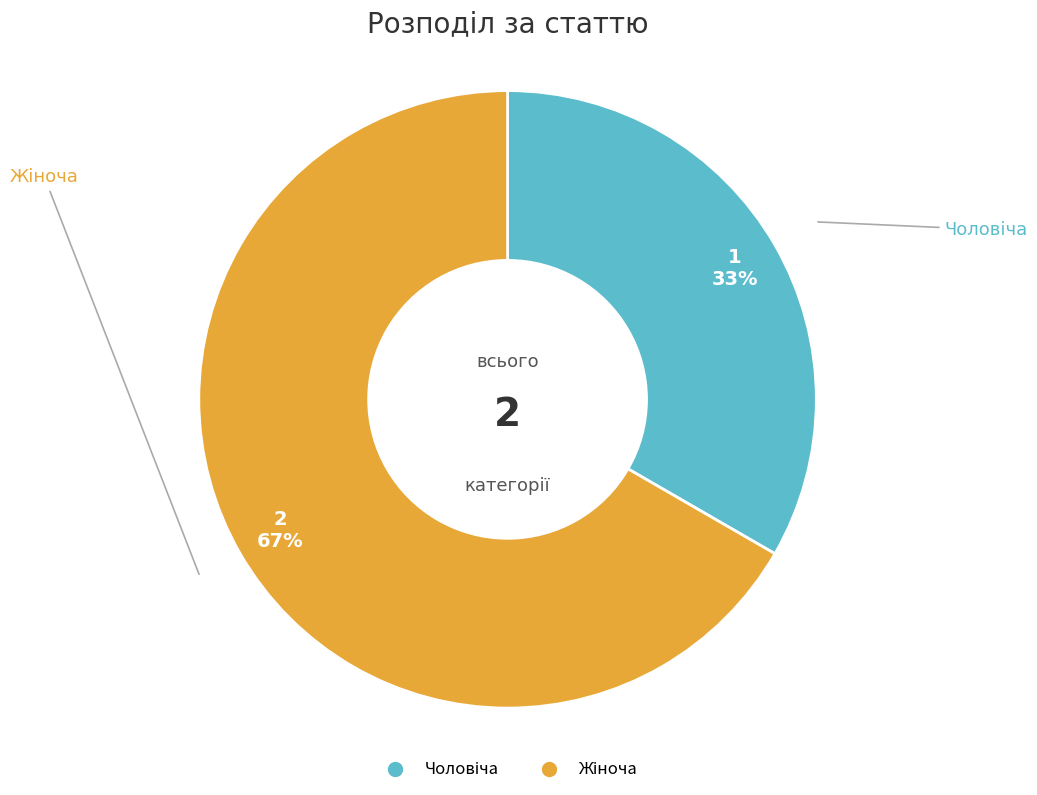

To the nearest percent, what is the average slice percentage?

50%